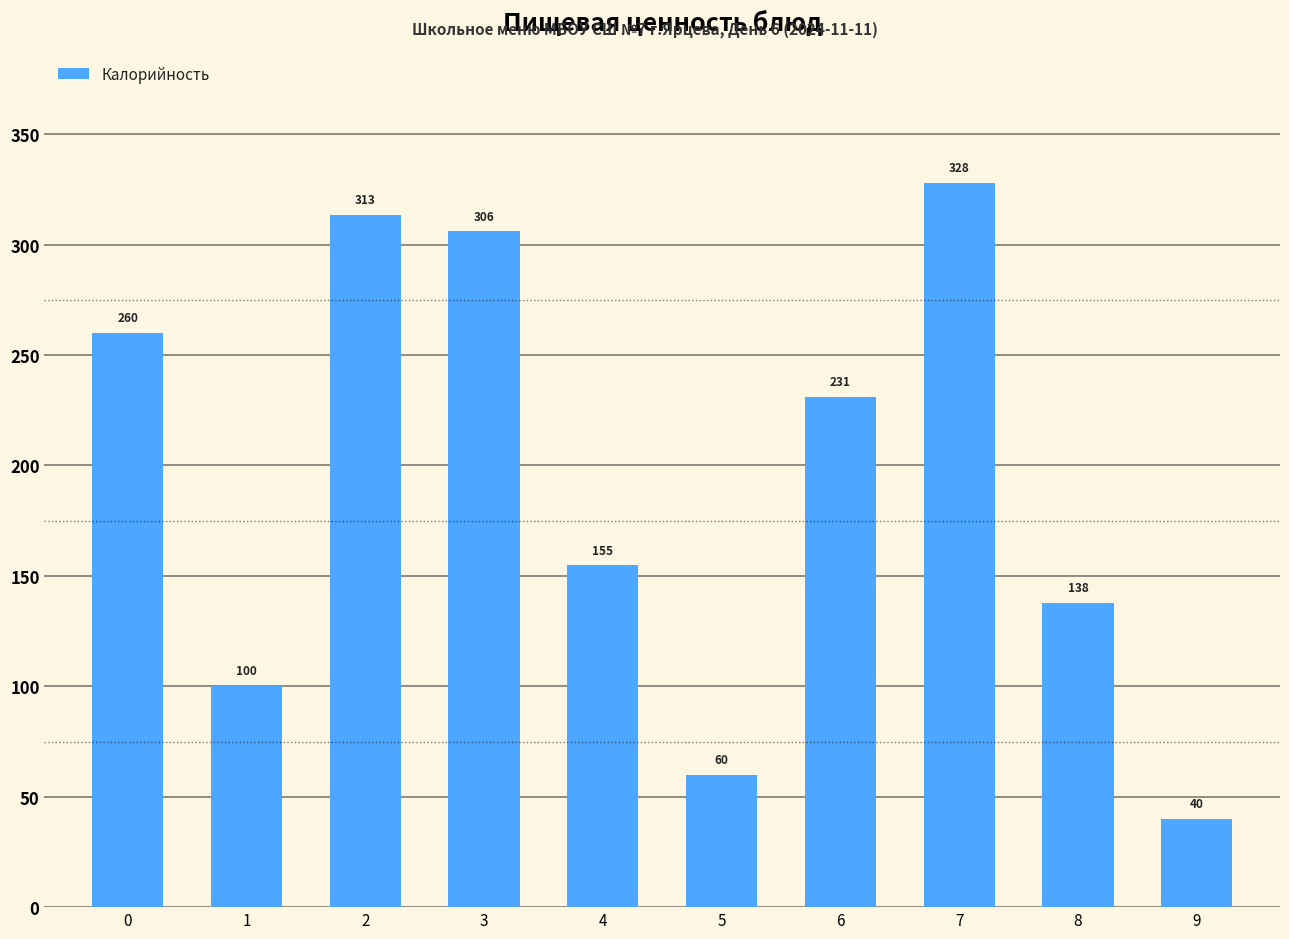

What is the change in value from 4 to 9?

-114.8